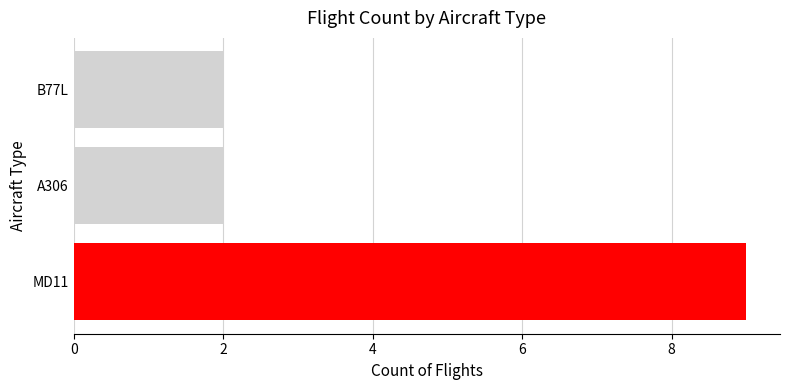

Are the bars horizontal?

Yes